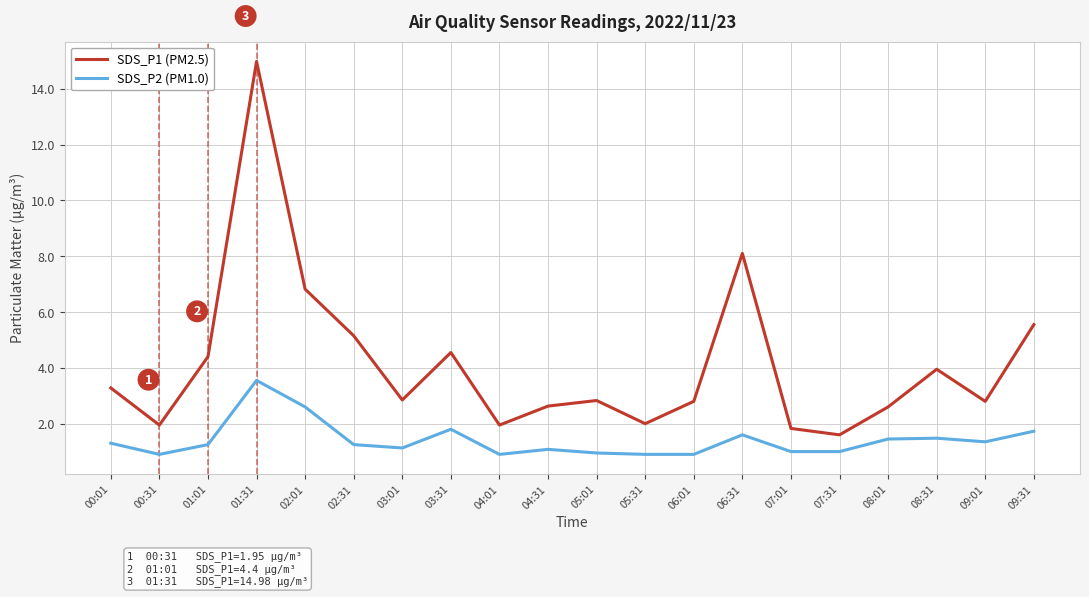

What is the greatest value displayed?

15.0